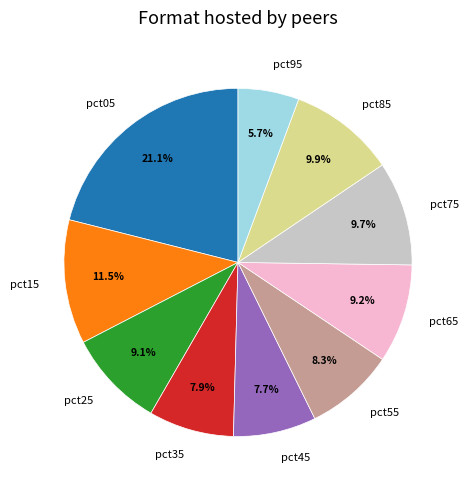

To the nearest percent, what is the average slice percentage?

10%